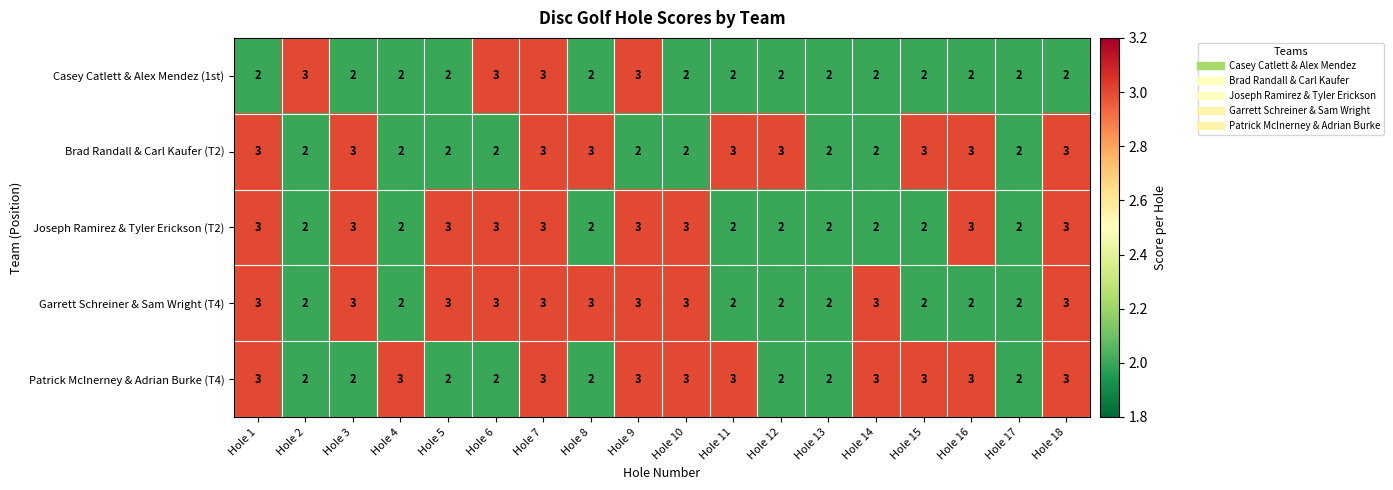

What is the sum of the Garrett Schreiner & Sam Wright (T4) values at Hole 9 and Hole 6?

6